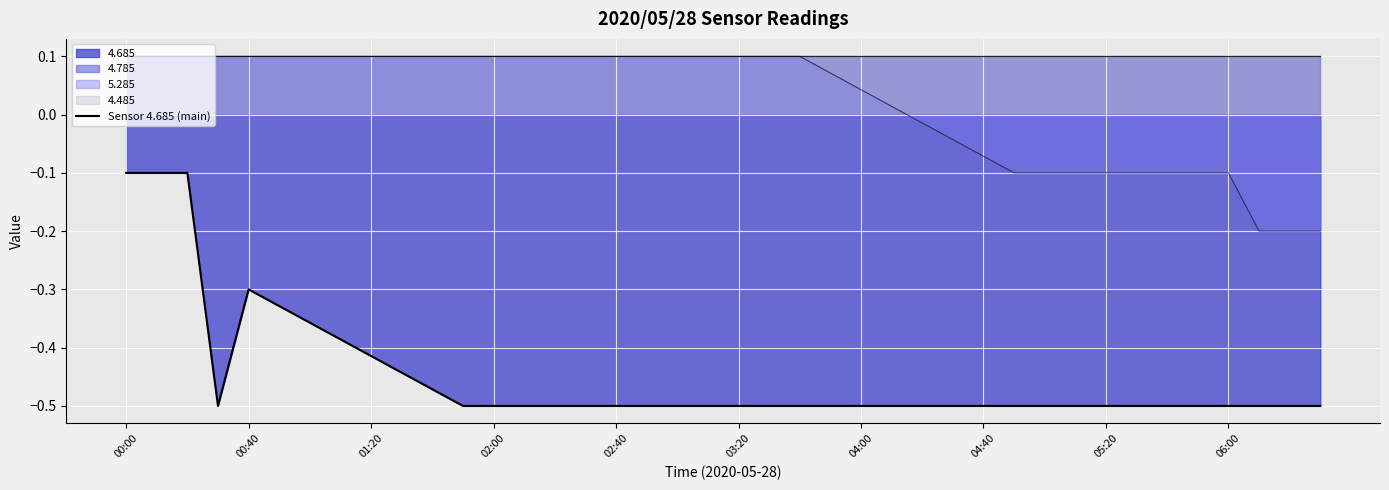

The chart shows a value of -0.7 at 02:00. True or false?

False